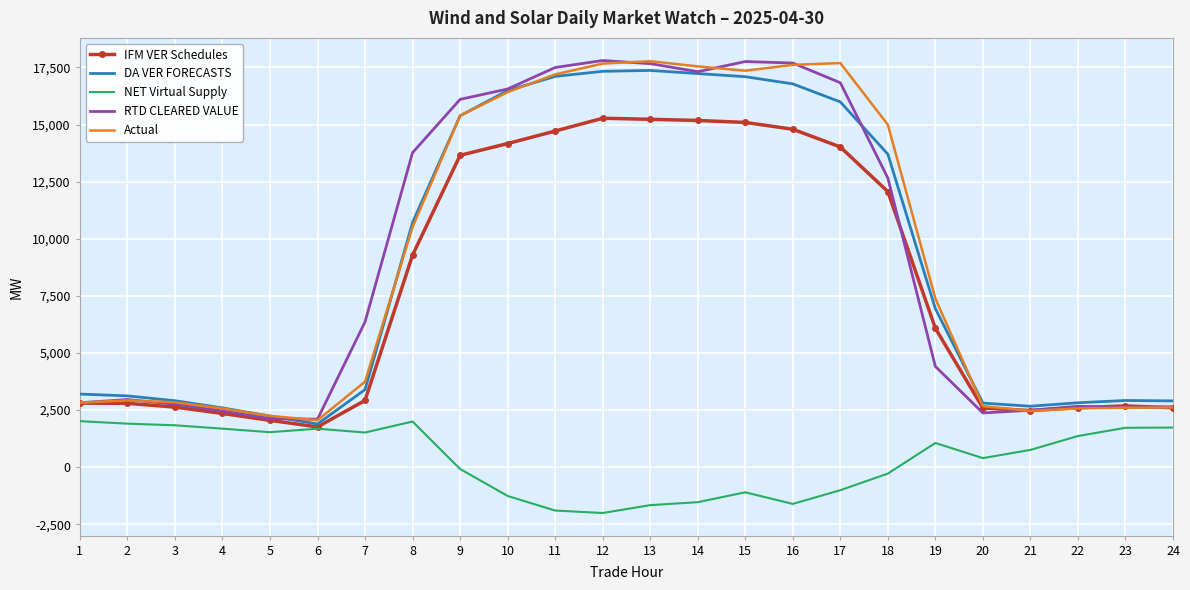

What is the total value across all series at 14?

65743.3